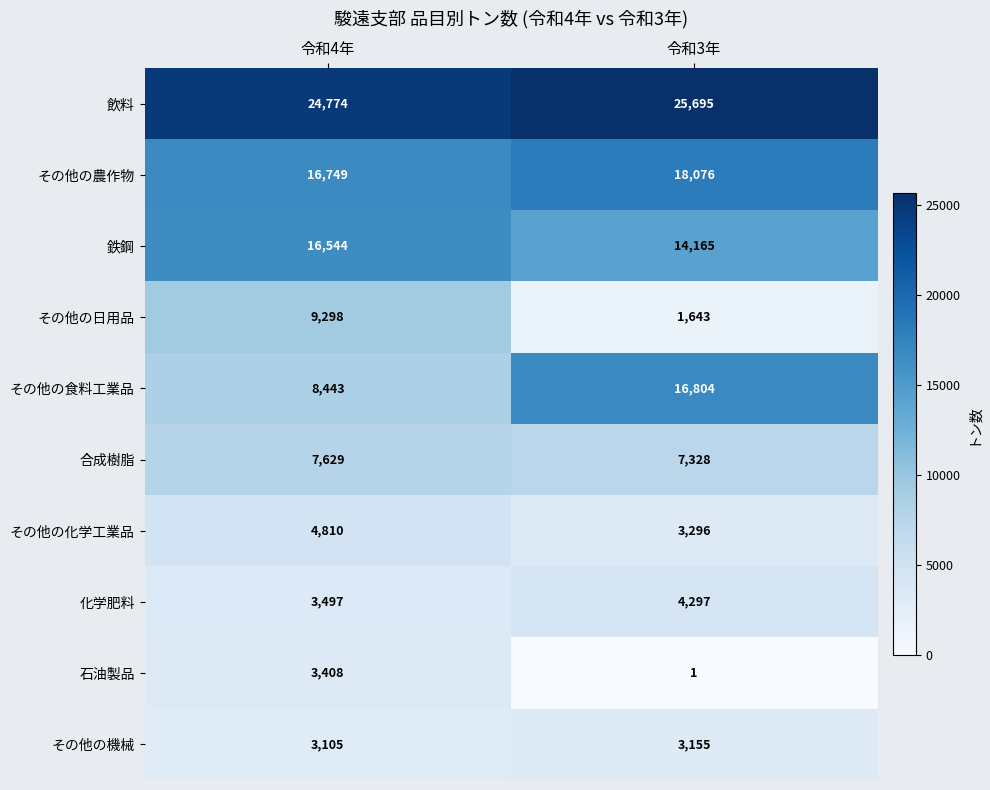

Reading left to right, list all the values displayed in this chart.

飲料: 令和4年=24774	令和3年=25695
その他の農作物: 令和4年=16749	令和3年=18076
鉄鋼: 令和4年=16544	令和3年=14165
その他の日用品: 令和4年=9298	令和3年=1643
その他の食料工業品: 令和4年=8443	令和3年=16804
合成樹脂: 令和4年=7629	令和3年=7328
その他の化学工業品: 令和4年=4810	令和3年=3296
化学肥料: 令和4年=3497	令和3年=4297
石油製品: 令和4年=3408	令和3年=1
その他の機械: 令和4年=3105	令和3年=3155